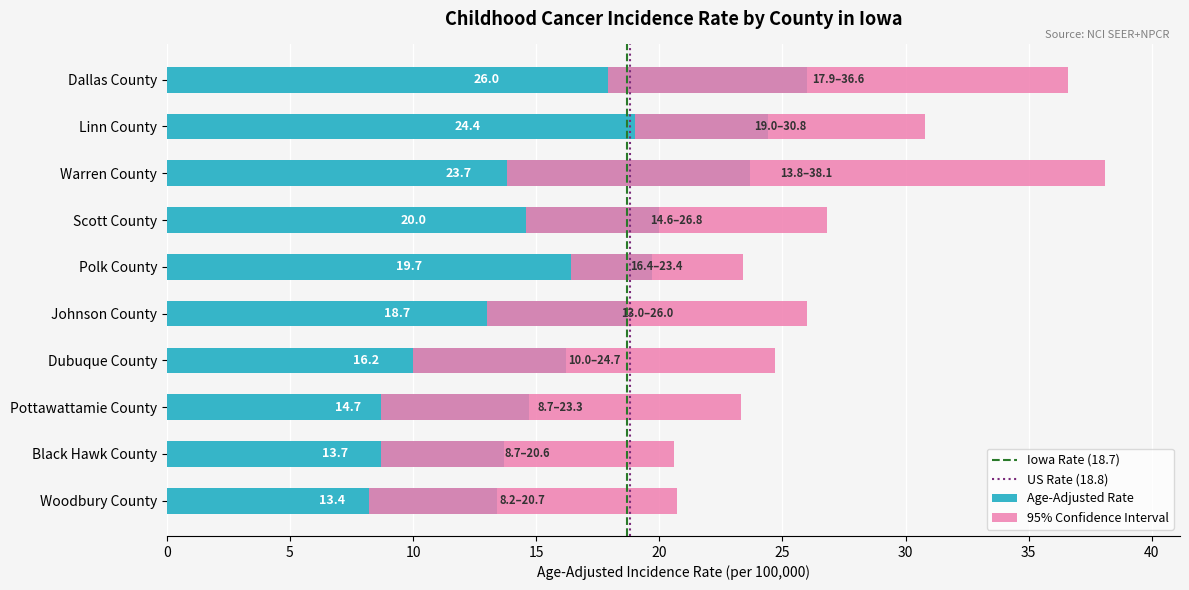

Reading left to right, transcribe all the data shown in this chart.

rates: 26.0	24.4	23.7	20.0	19.7	18.7	16.2	14.7	13.7	13.4
lower_ci: 17.9	19.0	13.8	14.6	16.4	13.0	10.0	8.7	8.7	8.2
upper_ci: 36.6	30.8	38.1	26.8	23.4	26.0	24.7	23.3	20.6	20.7